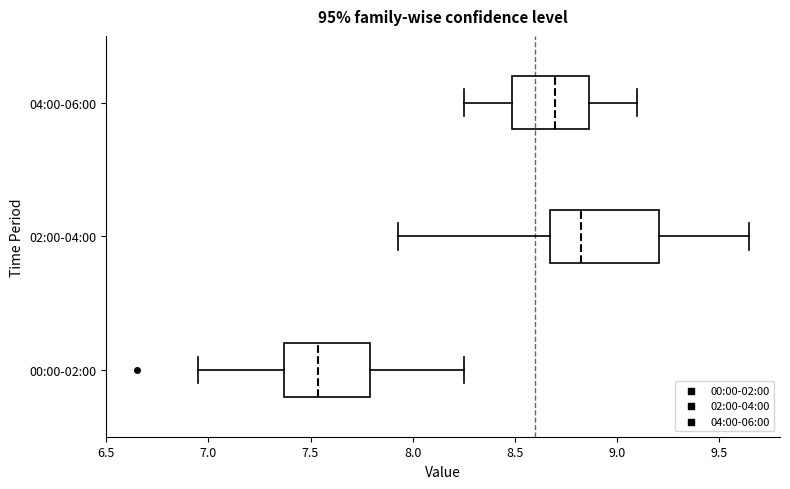

Reading bottom to top, transcribe this box plot: for each box, give where its median line is, the range the box spans, and where its two whiskers end, as read against the x-axis. The values are not printed on the chart, so give them approximately, as read against the axis.

00:00-02:00: median 7.55, box 7.35 to 7.80, whiskers 6.95 to 8.25
02:00-04:00: median 8.85, box 8.65 to 9.20, whiskers 7.95 to 9.65
04:00-06:00: median 8.70, box 8.50 to 8.85, whiskers 8.25 to 9.10